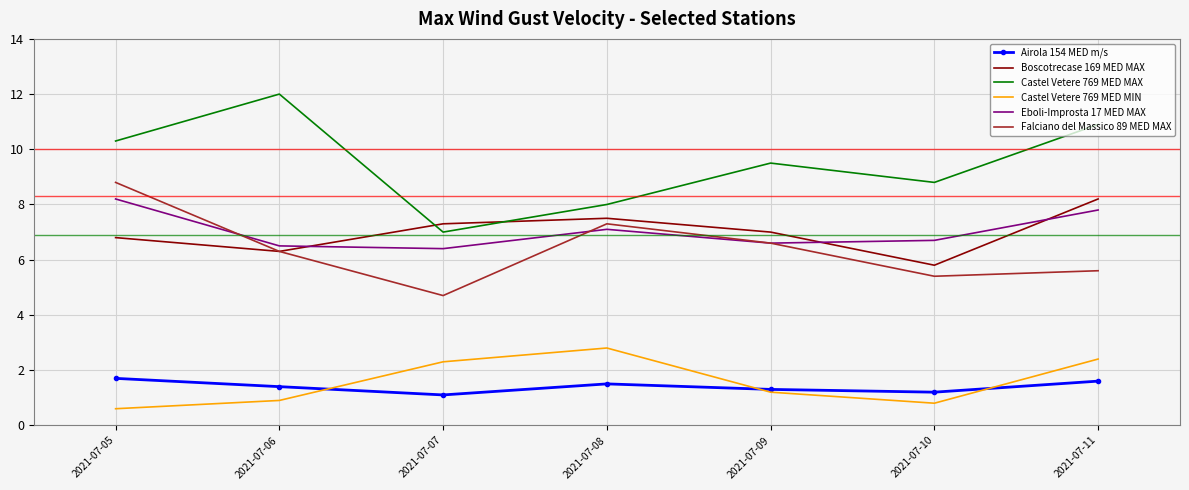

The Castel Vetere 769 MED MIN series shows 2.4 at 2021-07-11. True or false?

True